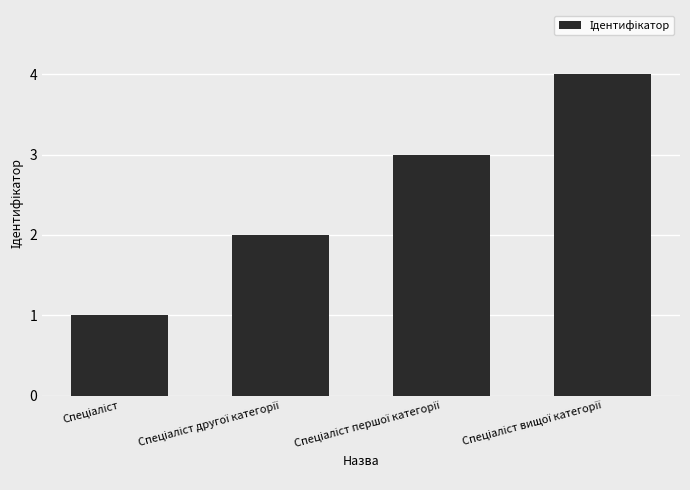

How many bars are there in total?

4